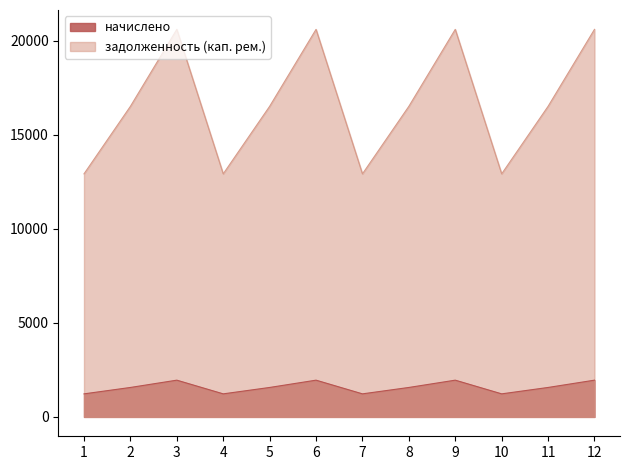

How many values in the начислено series are below 1564?

4